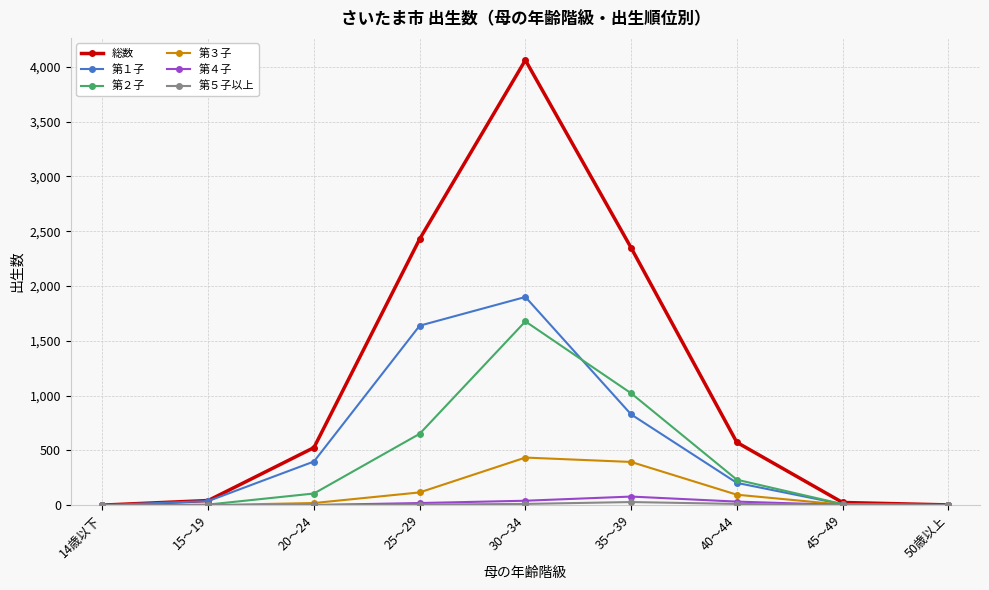

What is the difference between the second highest and minimum values in the 総数 series?

2429